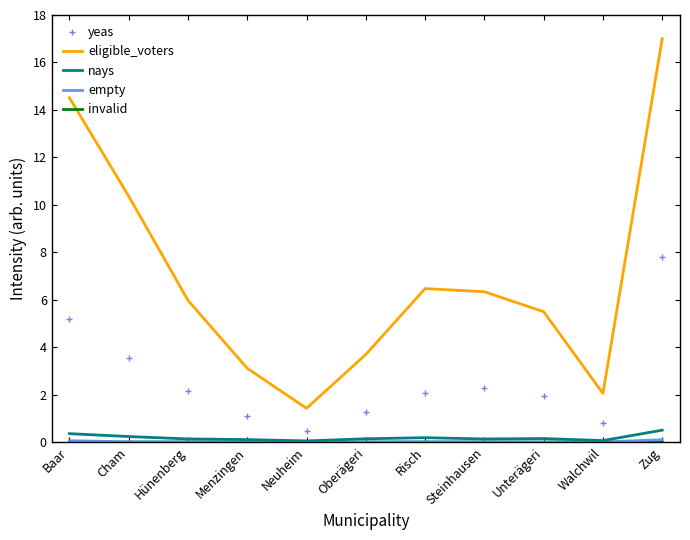

What is the spread (max minus min) of values at Risch?

6.5